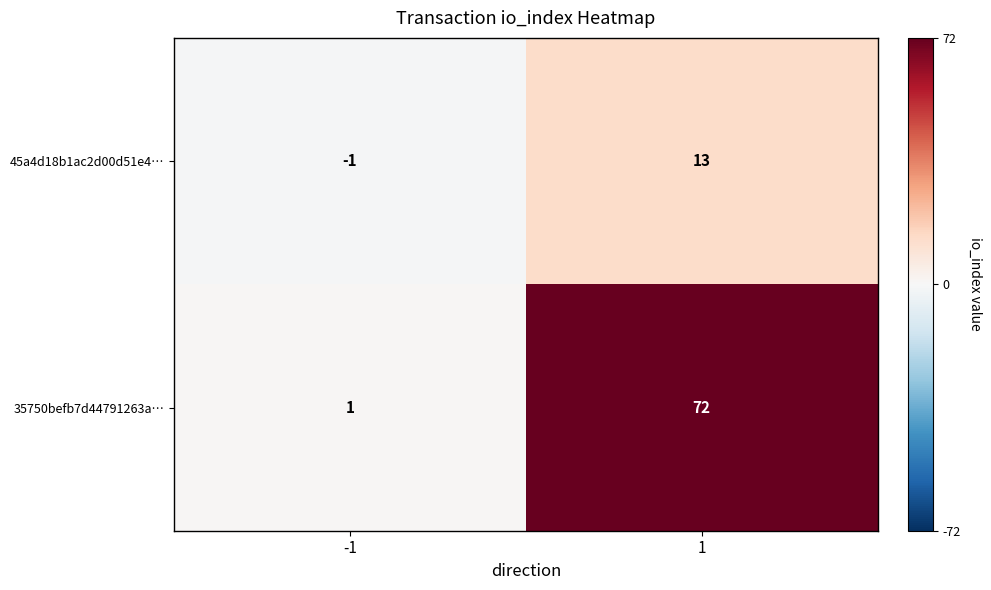

How many categories are shown in the chart?

2